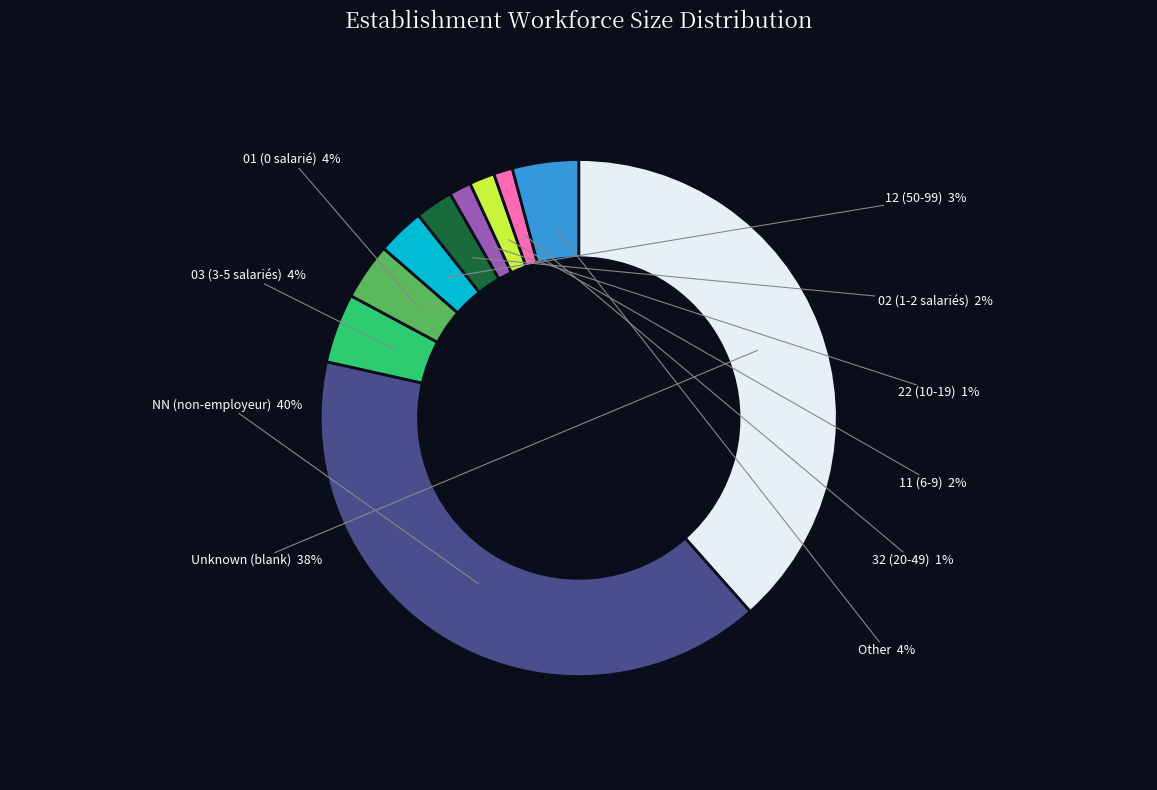

Count the number of slices in the pie.

10